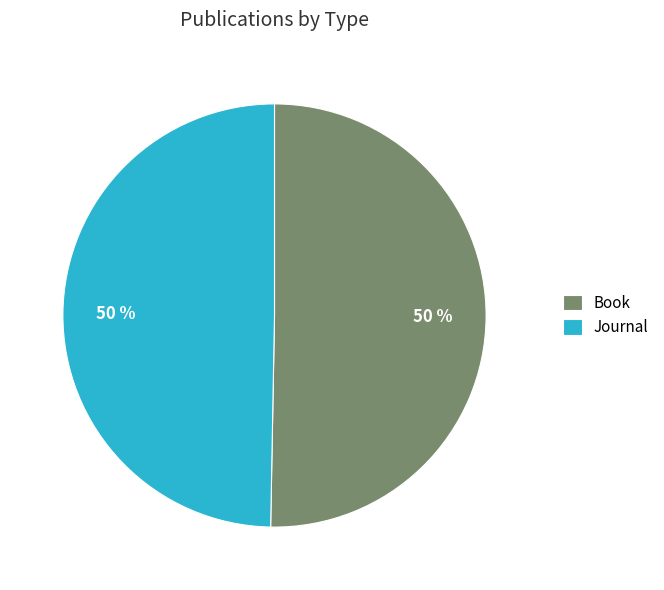

Approximately how many times larger is the value at Journal compared to Book?

1.0